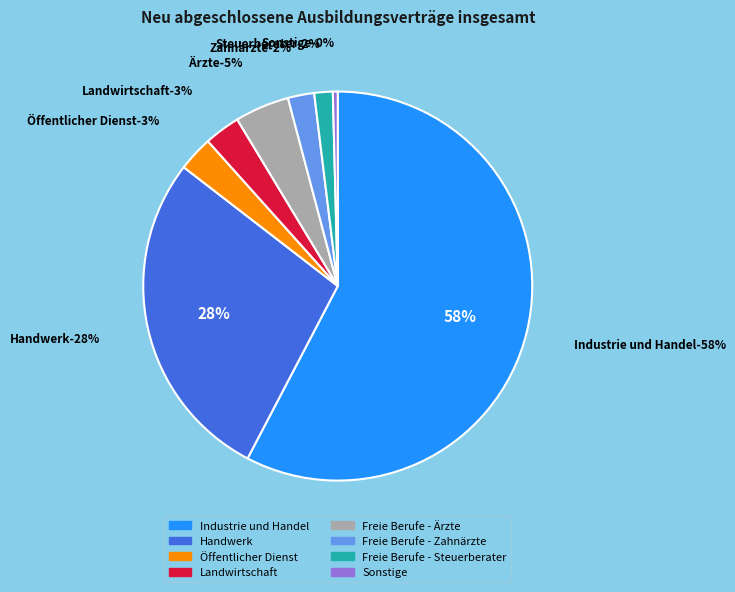

Is Hauswirtschaft the majority of the pie?

No